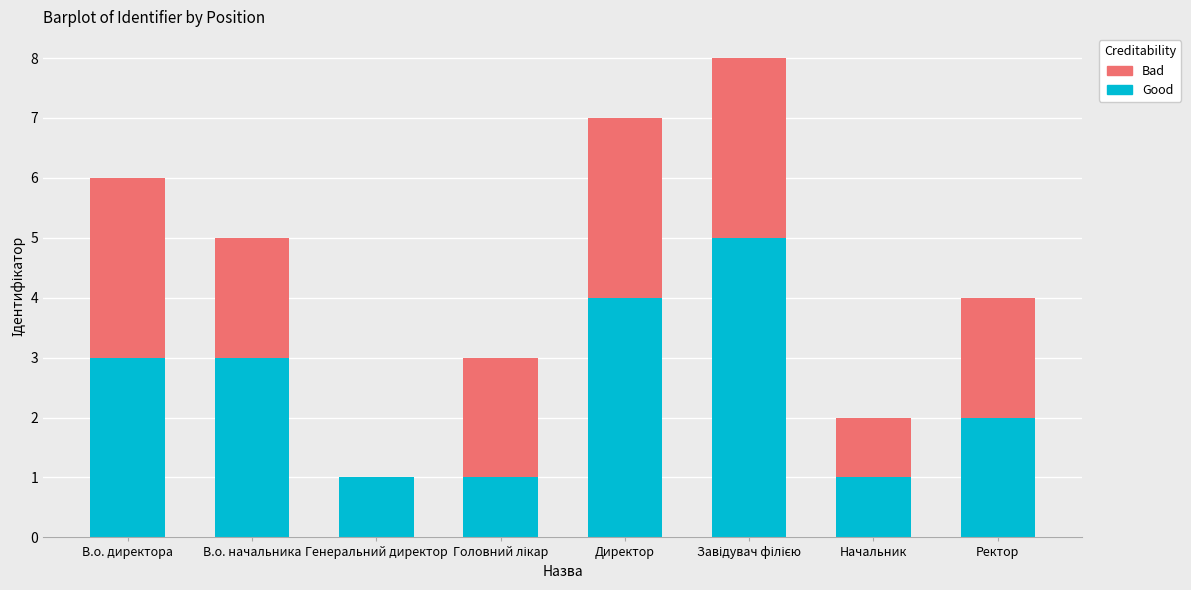

True or false: Good has a value of 3 at В.о. начальника.

True